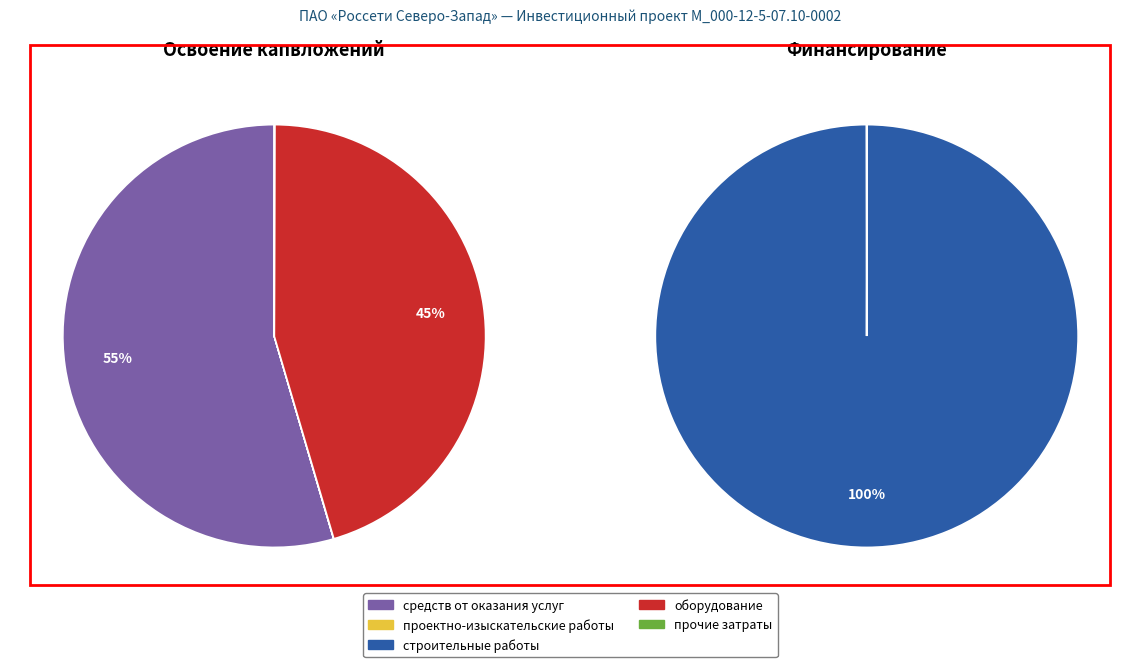

Is it true that прочие затраты is 0% of the pie?

True